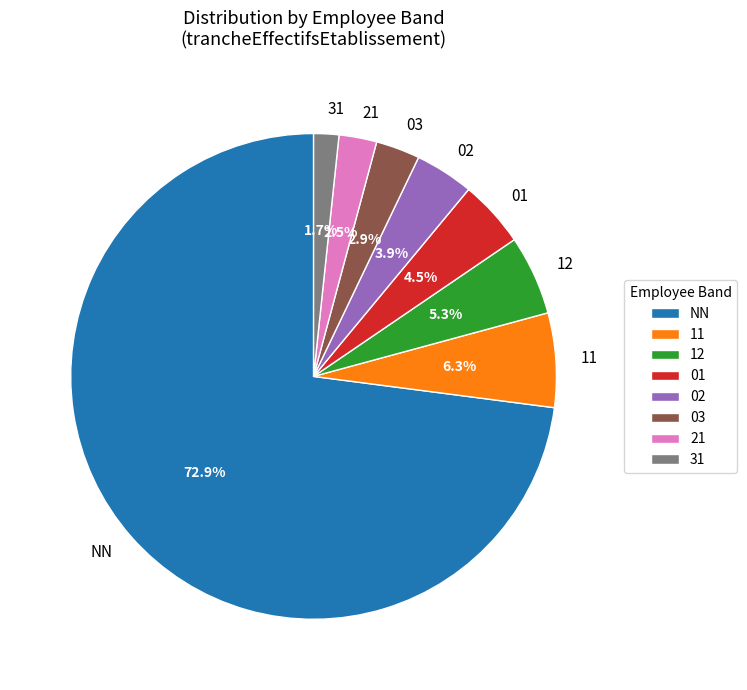

Count the number of slices in the pie.

8